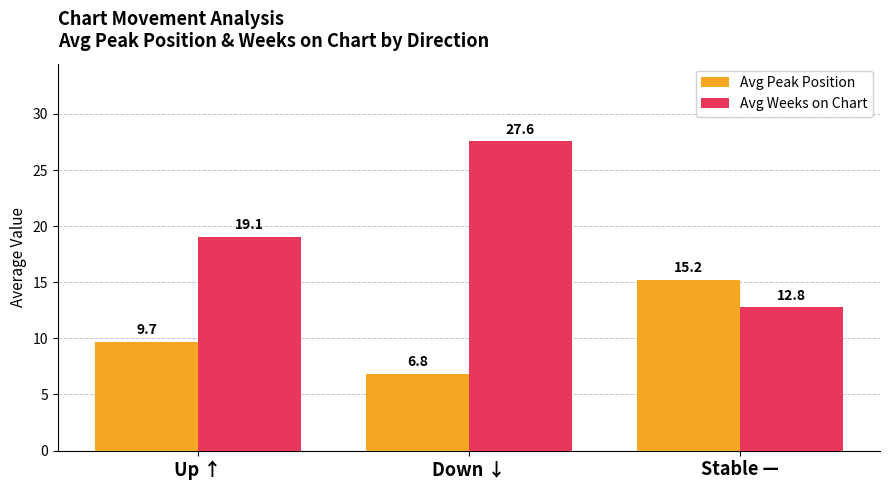

Is it true that Avg Weeks on Chart equals 12.8 at Stable —?

True